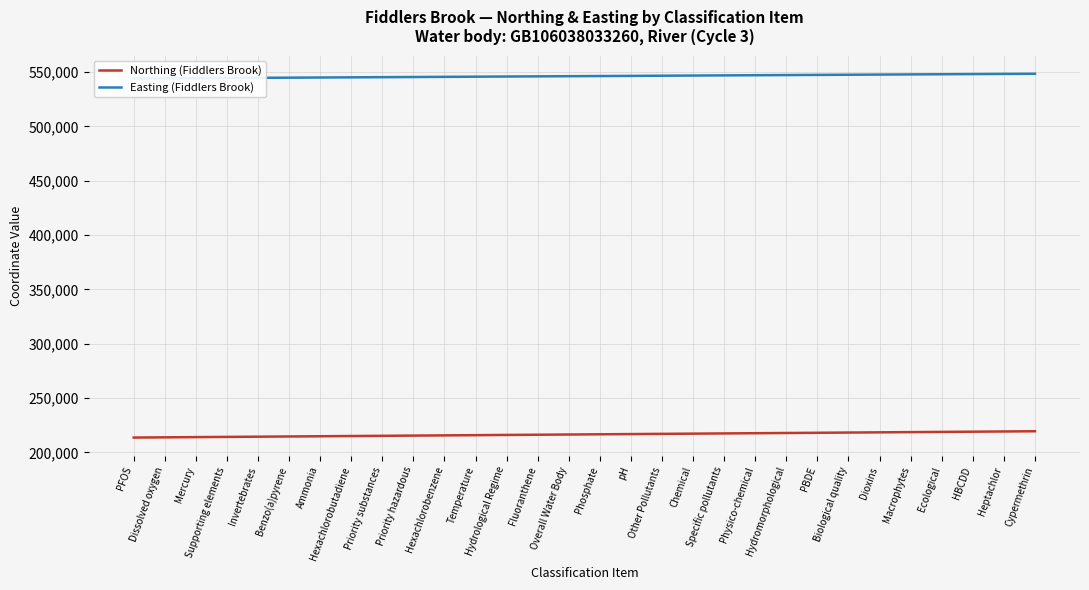

Rank the series by their maximum value, from highest to lowest.

Easting (Fiddlers Brook), Northing (Fiddlers Brook)